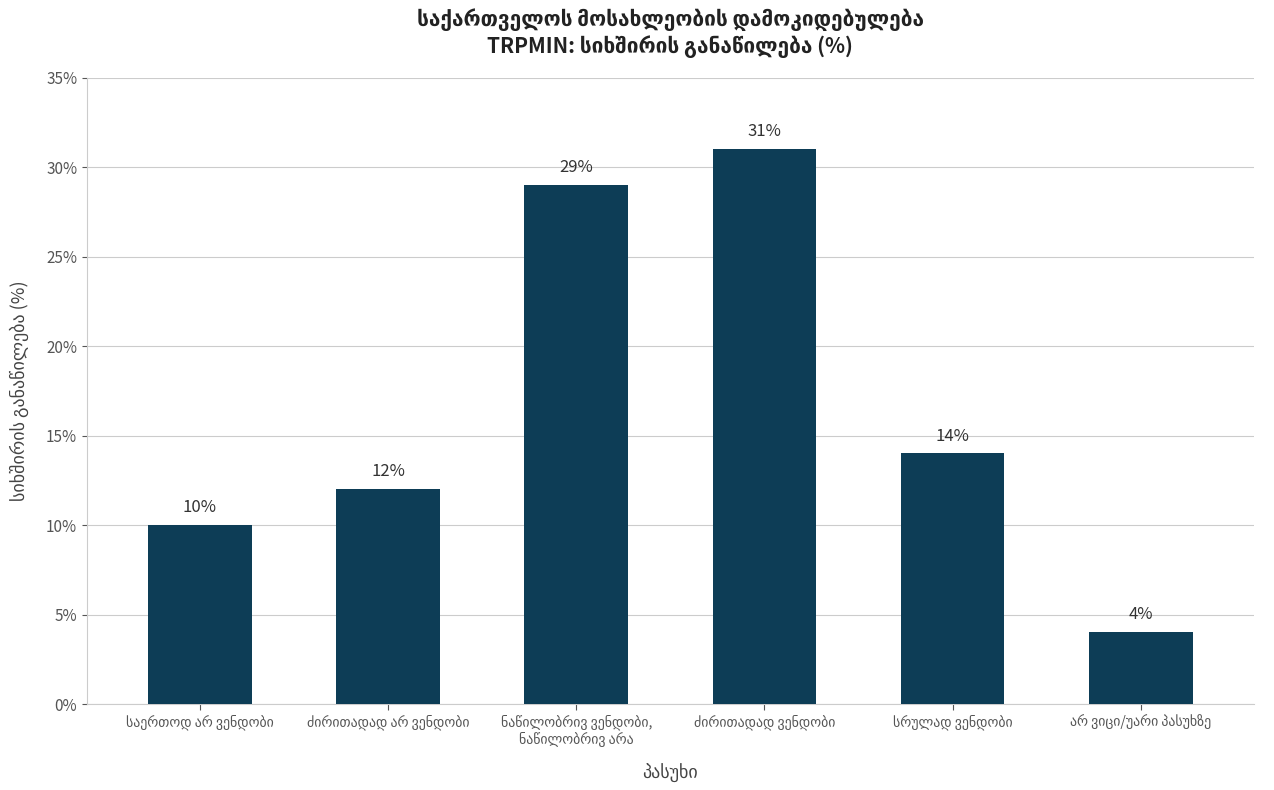

What is the value of the 4th bar from the left?

31